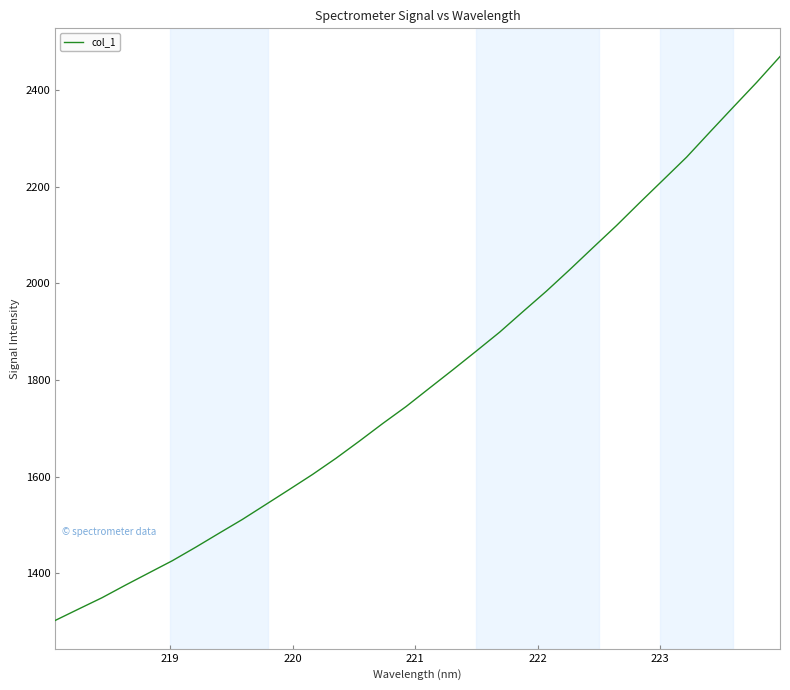

What is the greatest value displayed?

2469.8